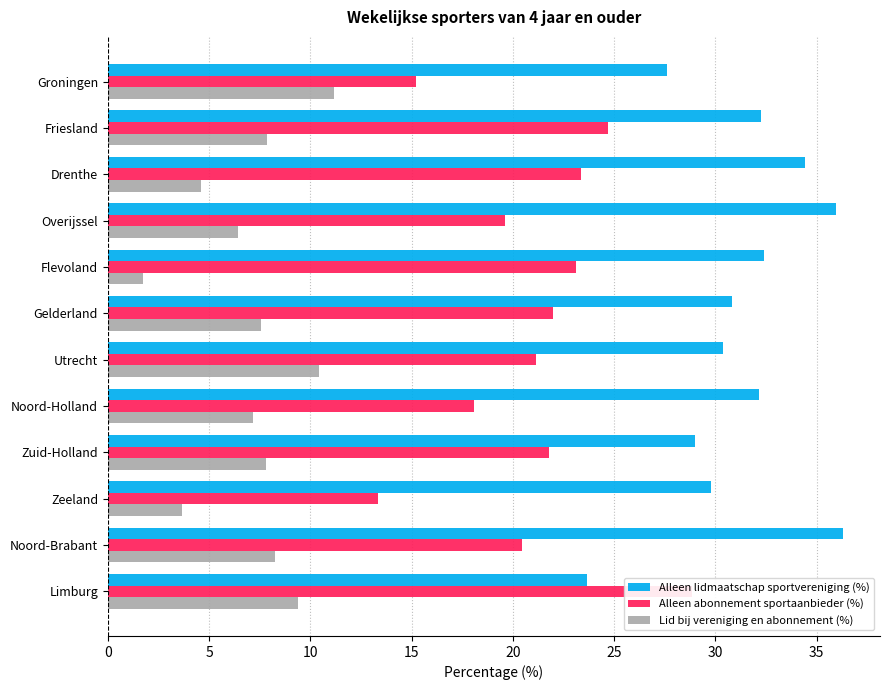

Which series has the widest spread of values?

Alleen abonnement sportaanbieder (%)